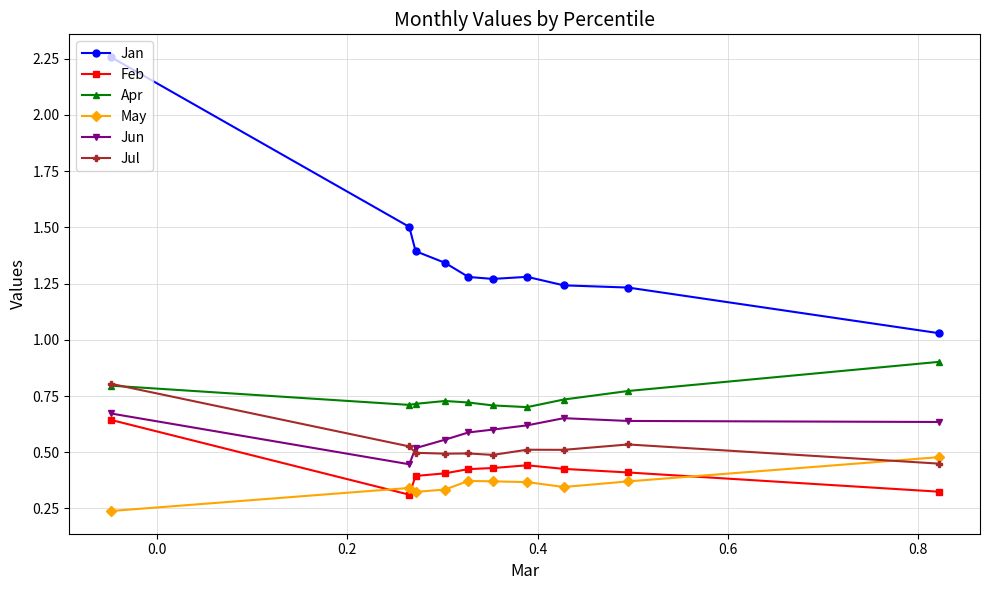

List the series in order of their peak value, lowest first.

May, Feb, Jun, Jul, Apr, Jan